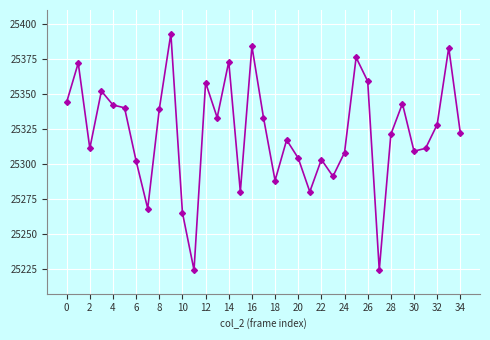

What is the smallest value displayed?

25224